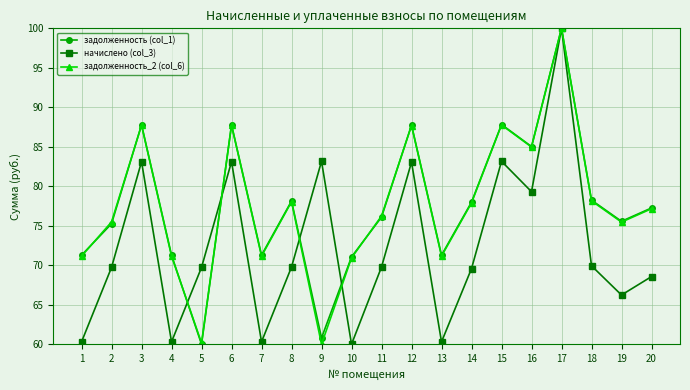

At which category is the sum across all series the highest?

17